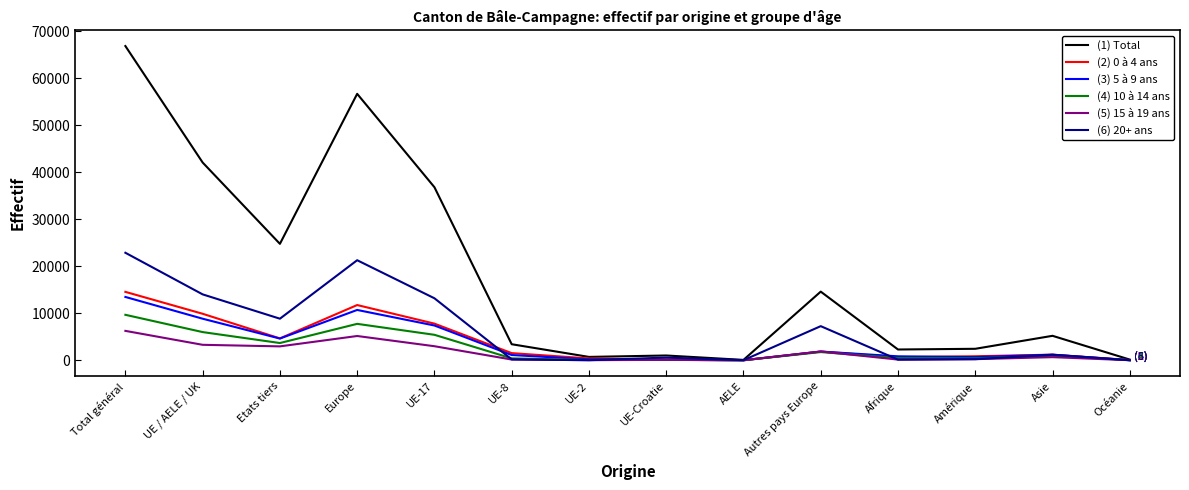

Which series changed the most between Total général and Autres pays Europe?

(1) Total